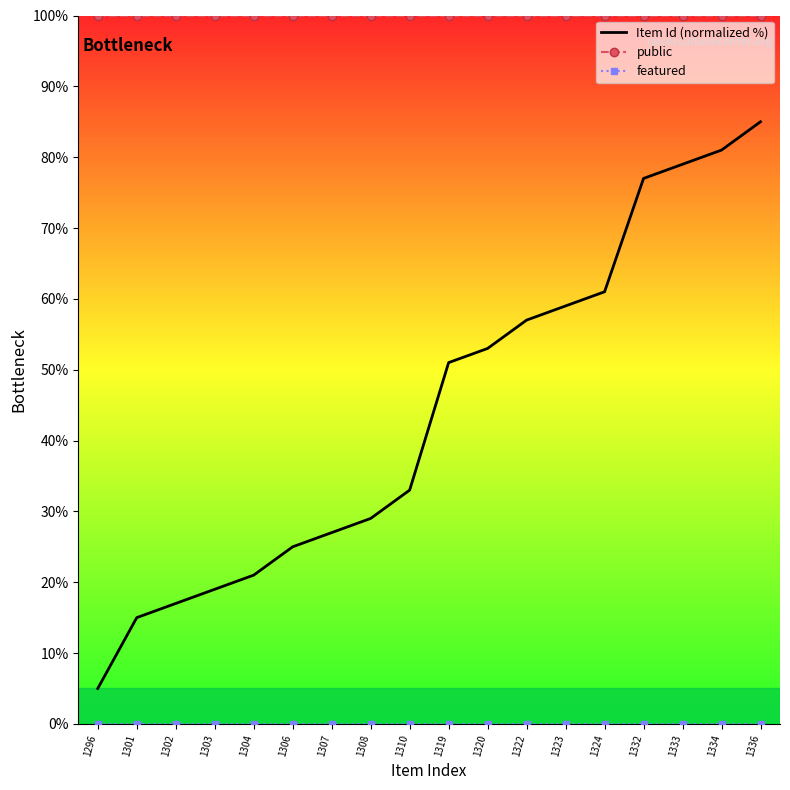

What is the difference between the maximum and minimum values in the Item Id (normalized %) series?

80